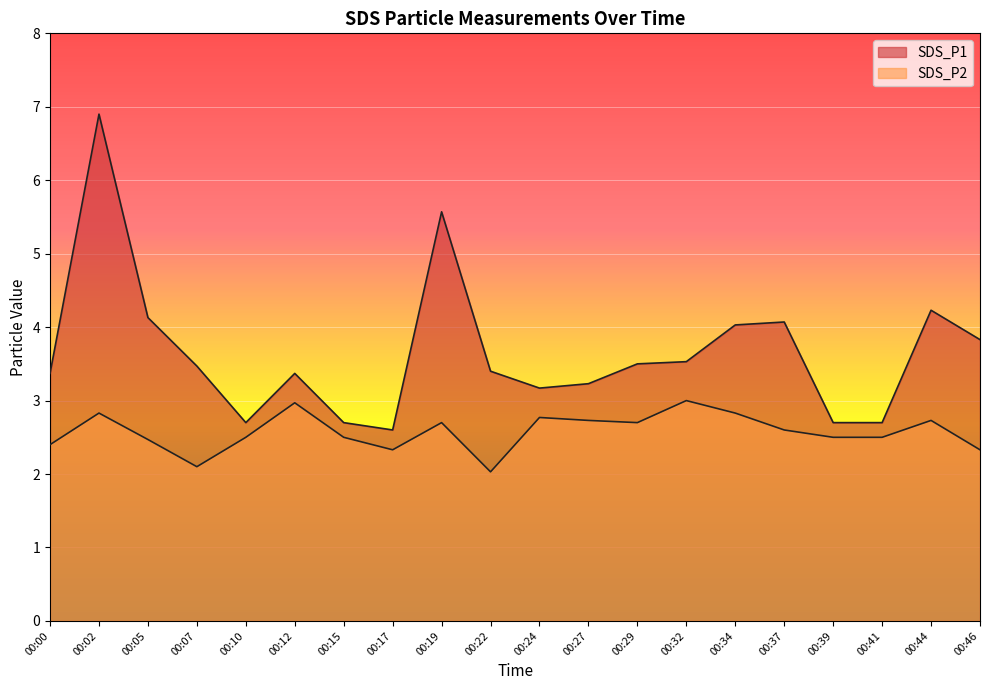

List the series in order of their overall mean, highest first.

SDS_P1, SDS_P2